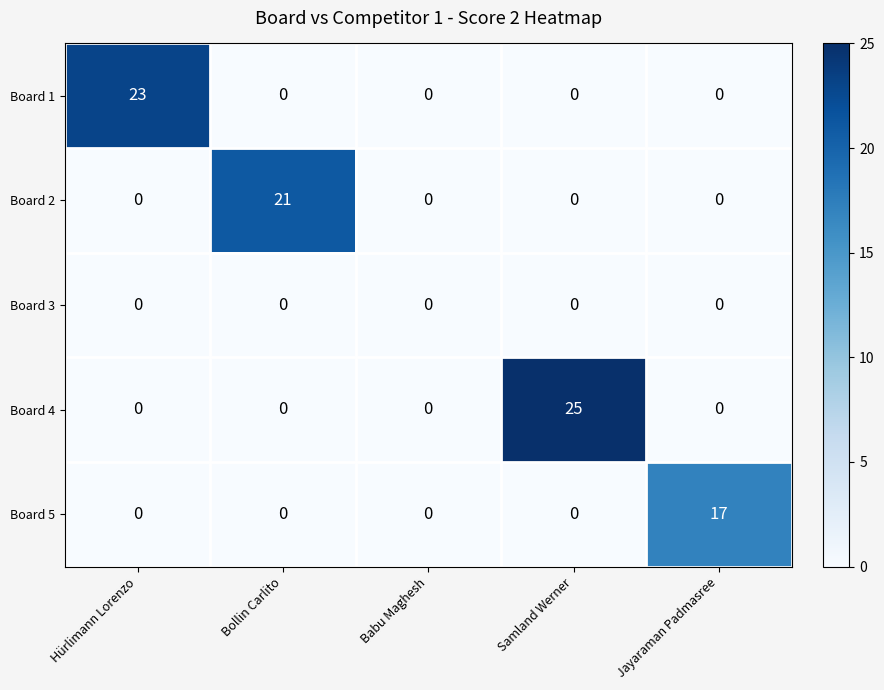

How many categories are shown in the chart?

5